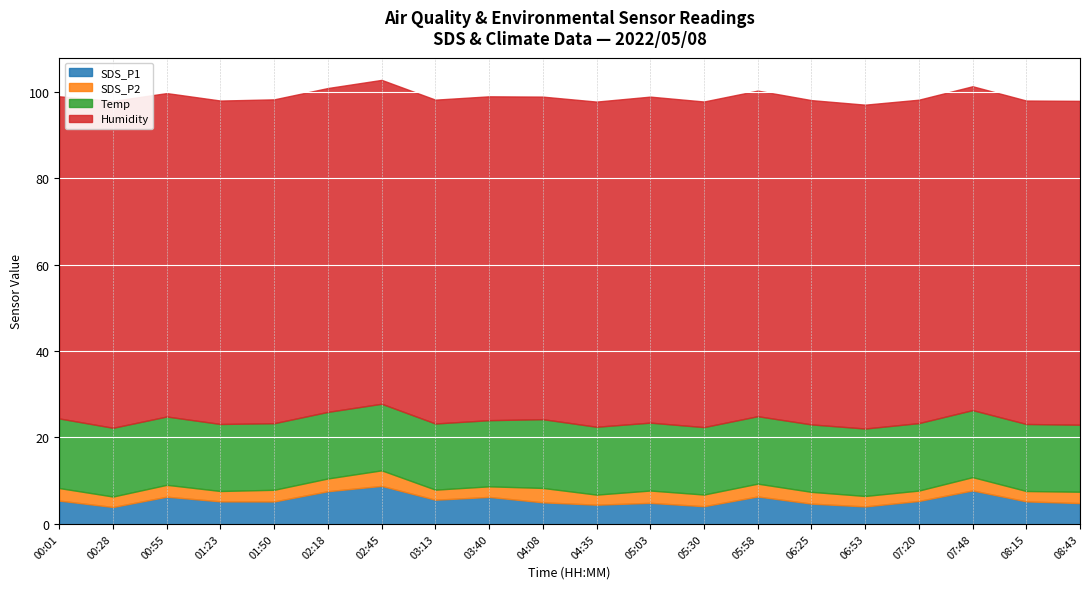

What is the difference between the maximum and minimum values in the SDS_P2 series?

1.3